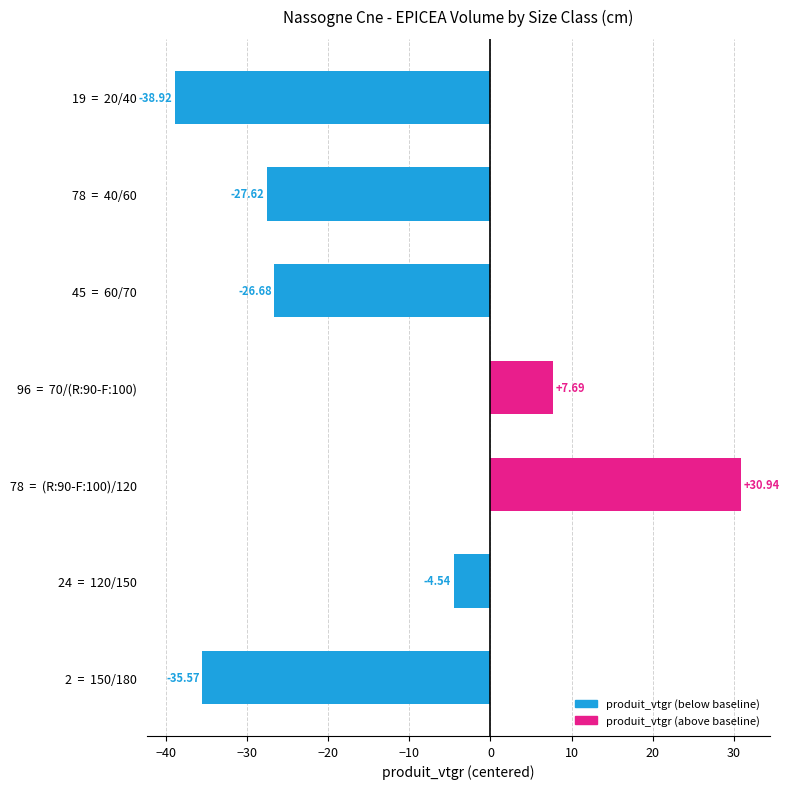

How many positive values are there?

2